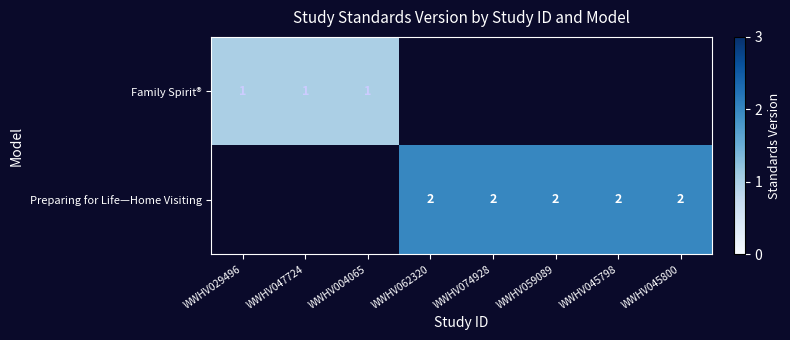

The value of Preparing for Life—Home Visiting at WWHV045800 is 2. True or false?

True